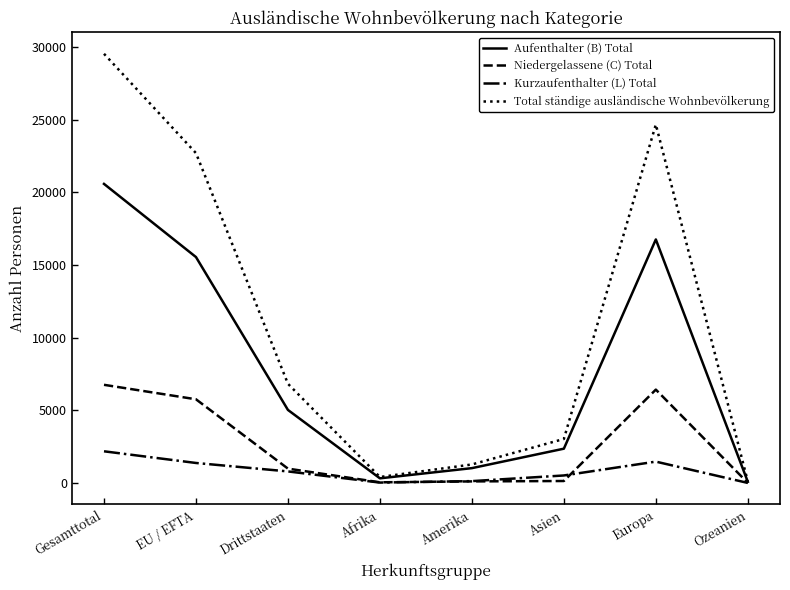

Rank the series by their average value, from highest to lowest.

Total ständige ausländische Wohnbevölkerung, Aufenthalter (B) Total, Niedergelassene (C) Total, Kurzaufenthalter (L) Total